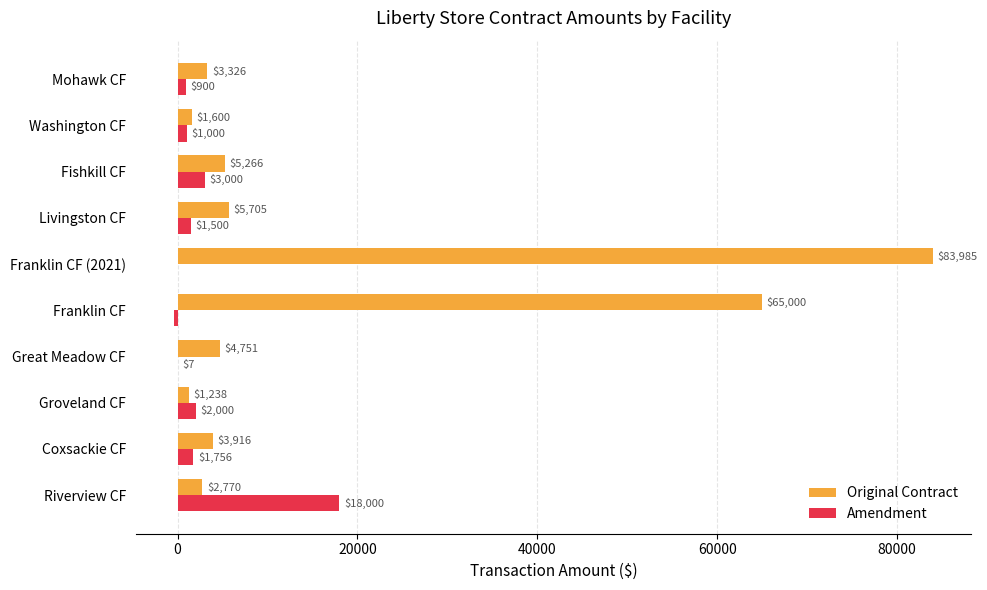

The value of Original Contract at Coxsackie CF is 3916.2. True or false?

True